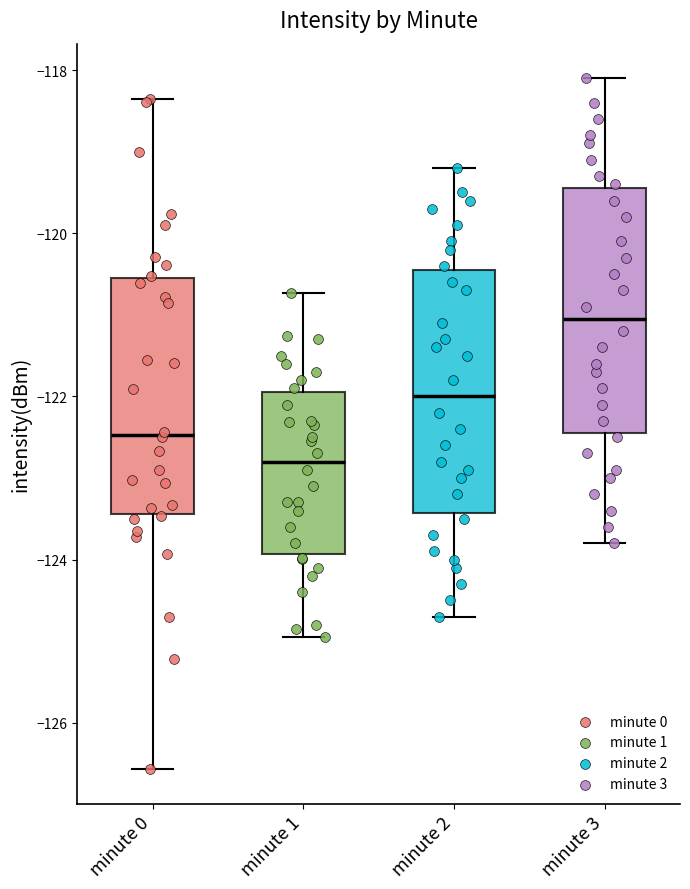

Reading left to right, read every box against the y-axis: the position of its median line, the range the box covers, and the ends of its whiskers. The values are not printed on the chart, so give them approximately, as read against the axis.

minute 0: median -122.4, box -123.4 to -120.6, whiskers -126.6 to -118.4
minute 1: median -122.8, box -124.0 to -122.0, whiskers -125.0 to -120.8
minute 2: median -122.0, box -123.4 to -120.4, whiskers -124.6 to -119.2
minute 3: median -121.0, box -122.4 to -119.4, whiskers -123.8 to -118.0